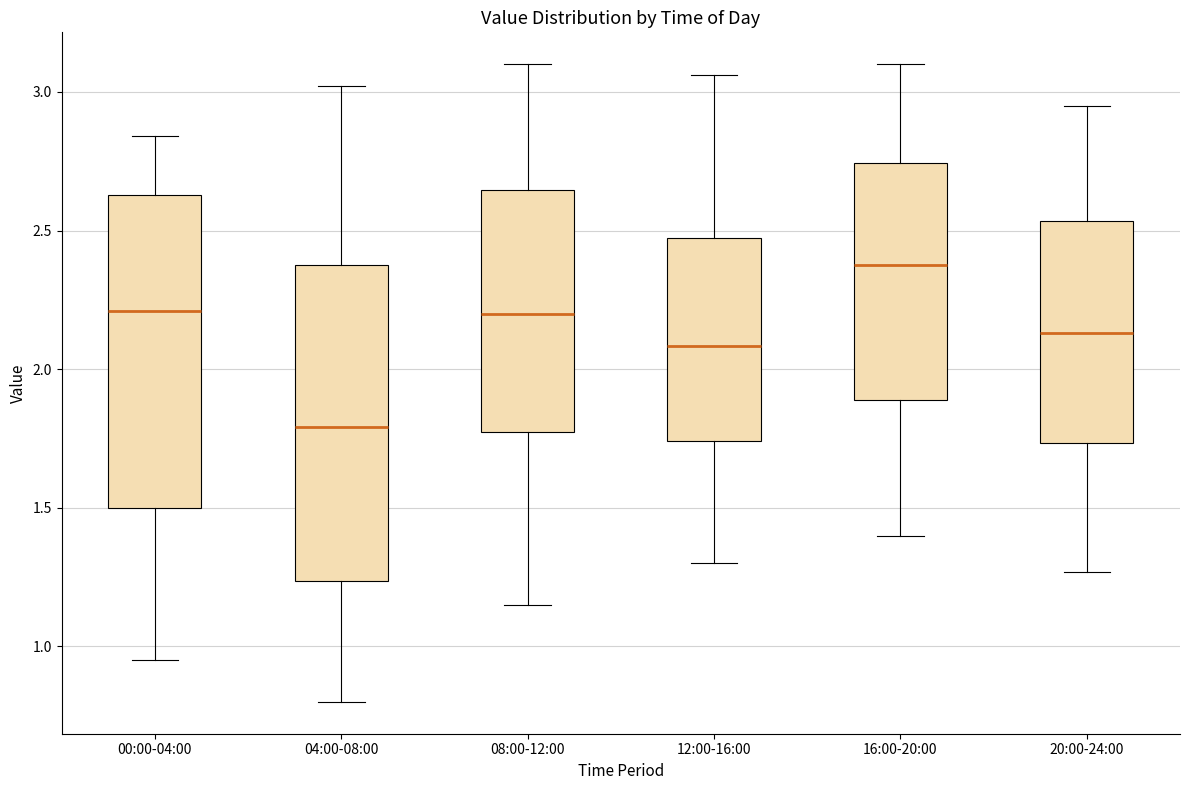

Where is the lower edge of the box for 20:00-24:00 on the y-axis? The values are not printed on the chart, so give them approximately, as read against the axis.

1.75